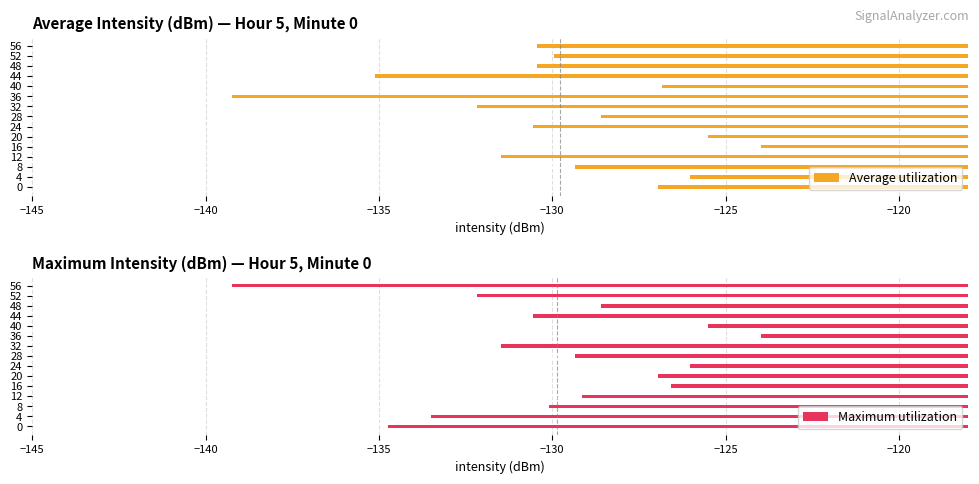

What is the minimum value for Average utilization?

-139.2